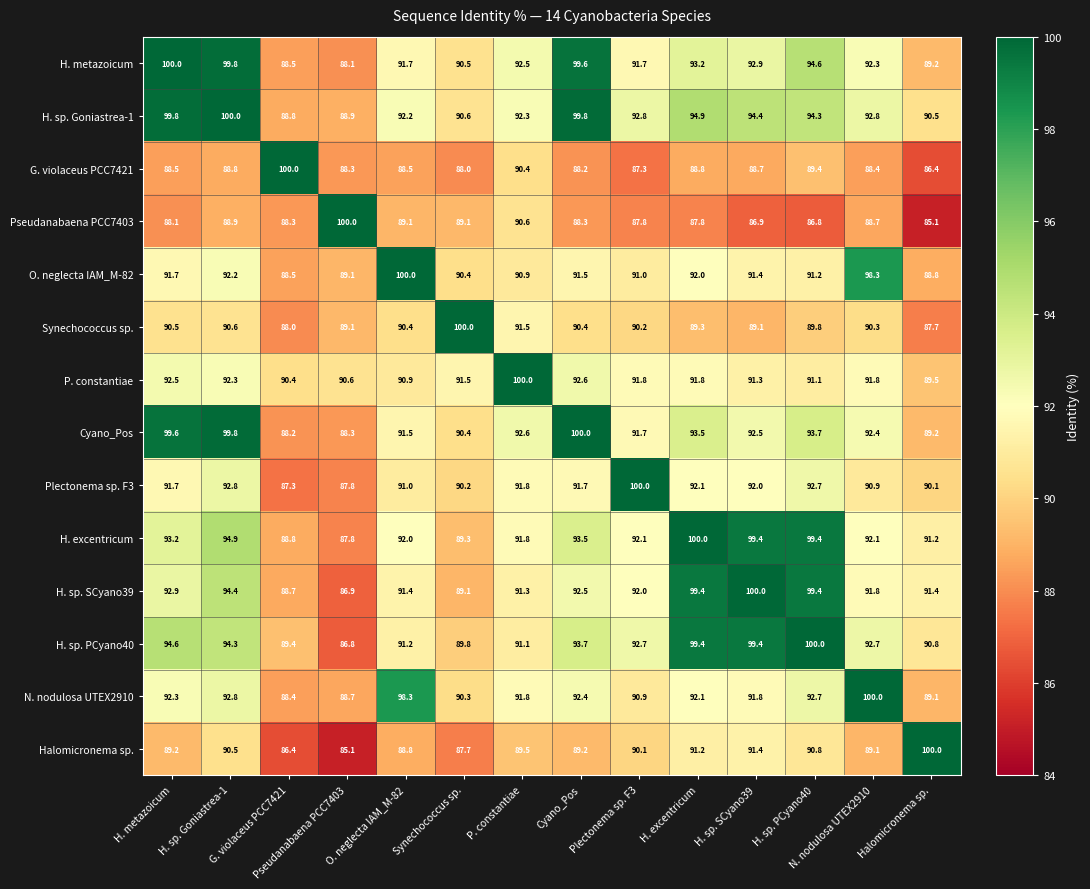

At how many categories does at least one series exceed 95?

14